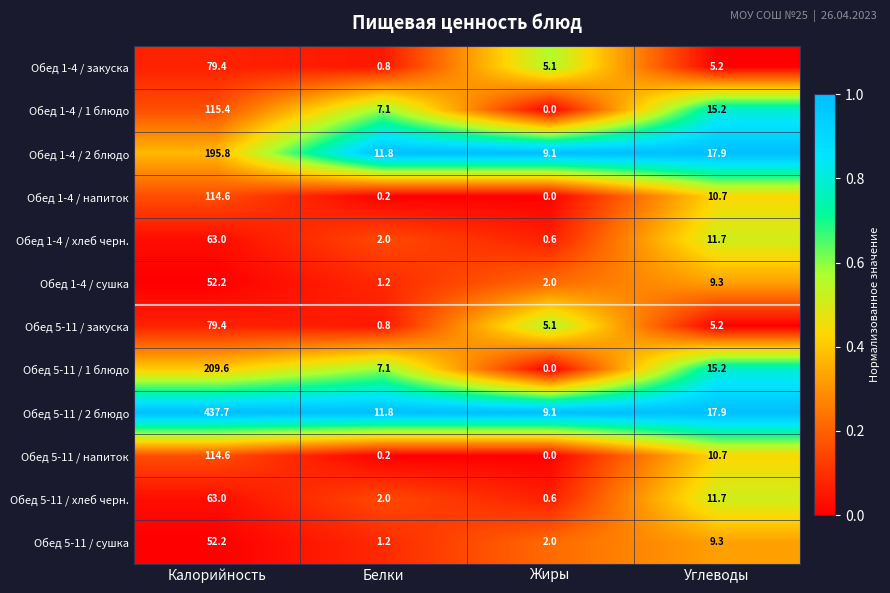

Rank the categories by Обед 1-4 / хлеб черн. value from lowest to highest.

Жиры, Белки, Углеводы, Калорийность